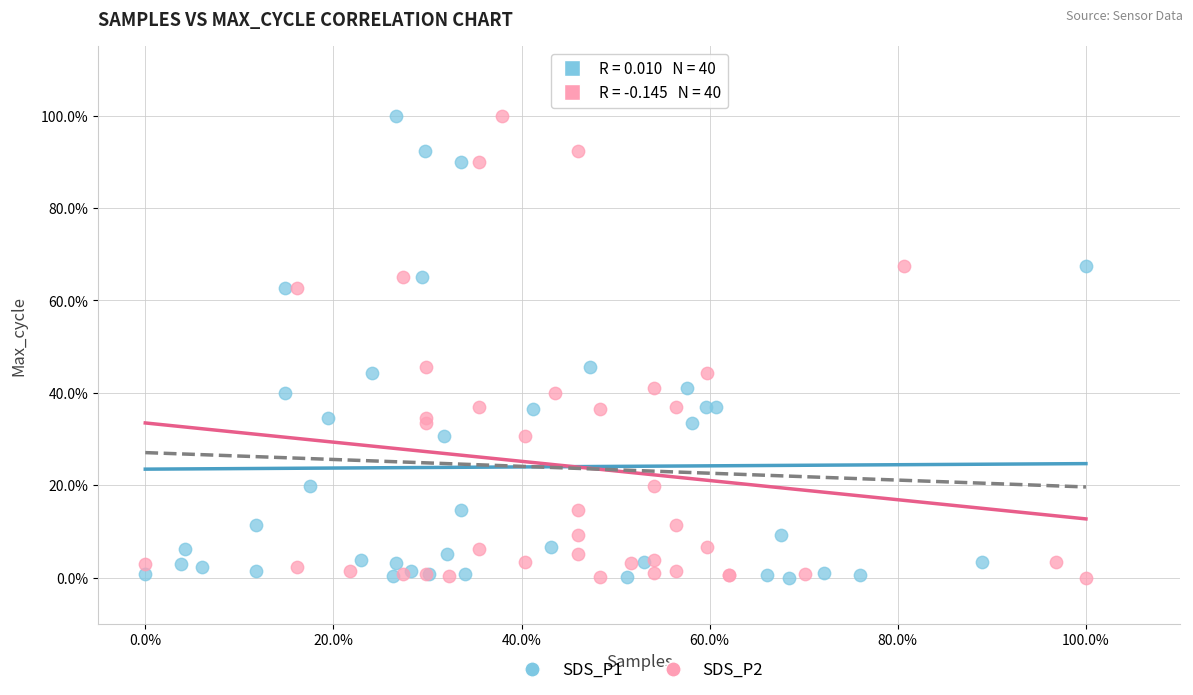

What are all the series names shown in the legend?

SDS_P1, SDS_P2